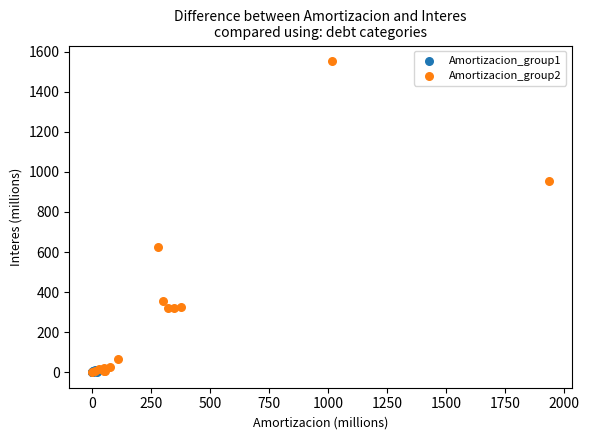

Which series contains the highest Y value?

Amortizacion_group2